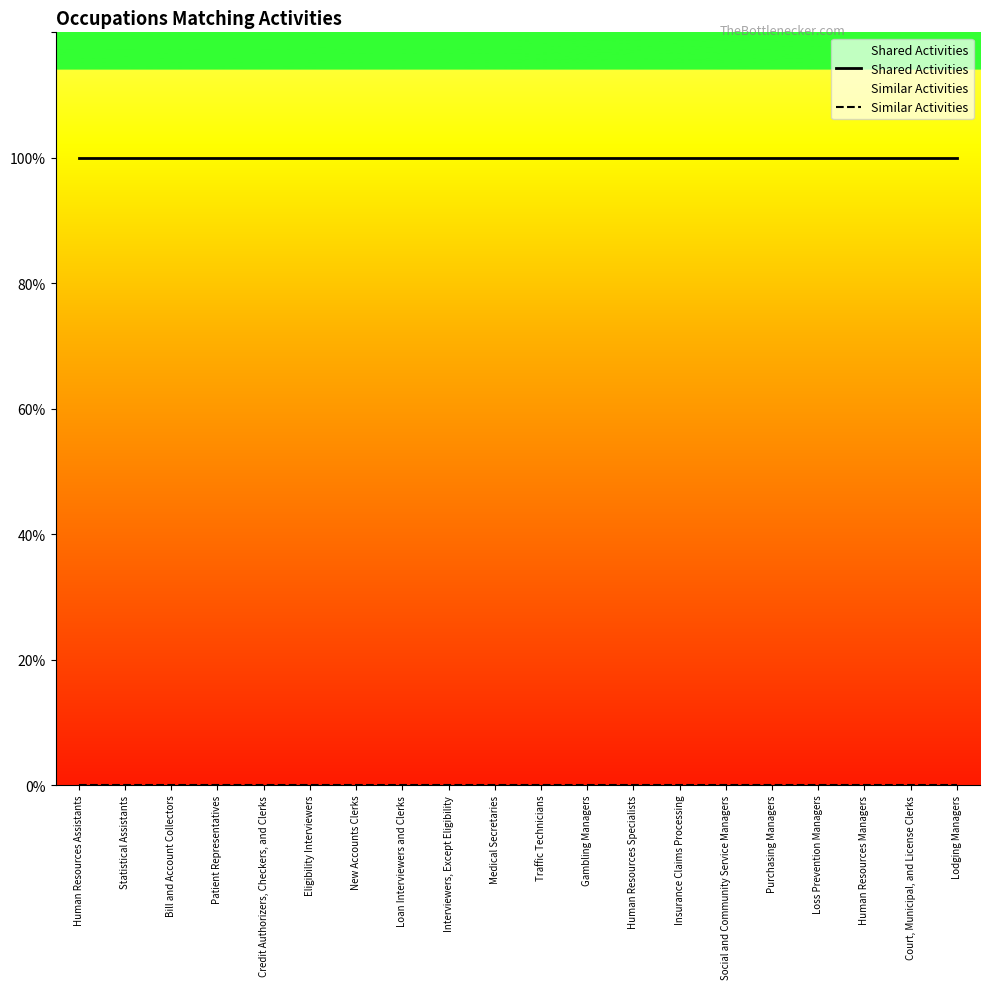

True or false: Similar Activities has more than 1 points higher than both neighbors.

False